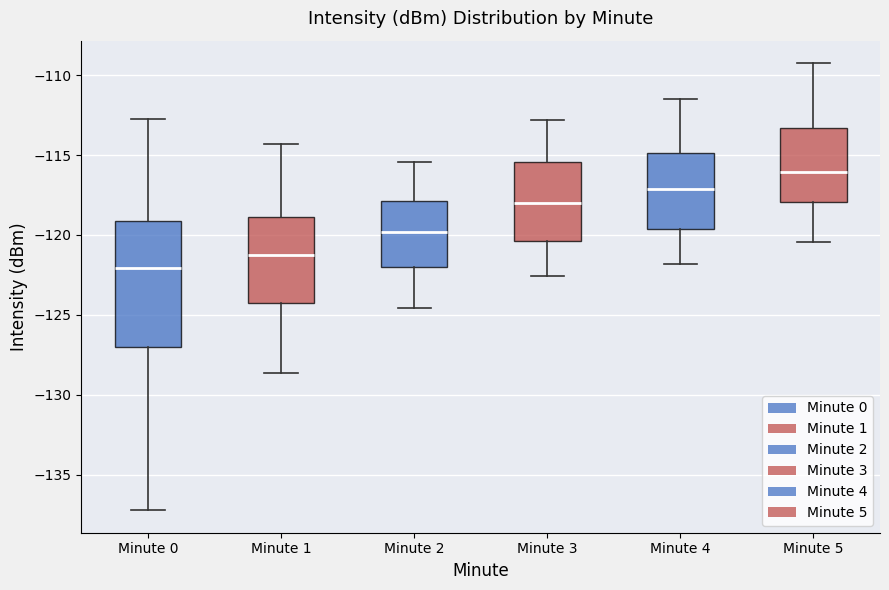

Where is the lower edge of the box for Minute 0 on the y-axis? The values are not printed on the chart, so give them approximately, as read against the axis.

-127.0